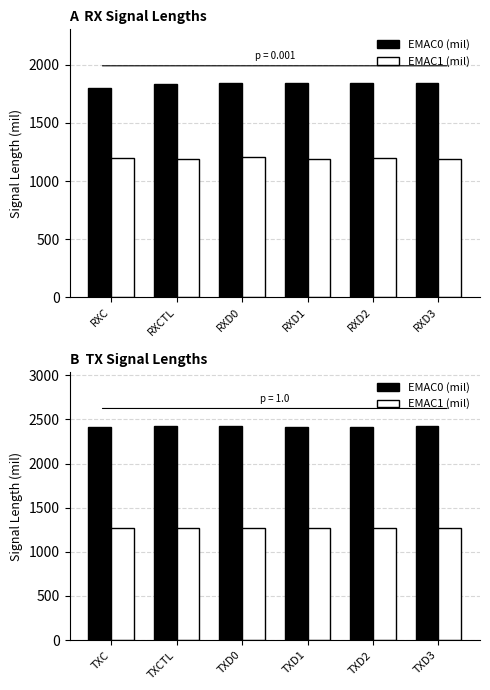

List the series in order of their peak value, highest first.

EMAC0 (mil), EMAC1 (mil)